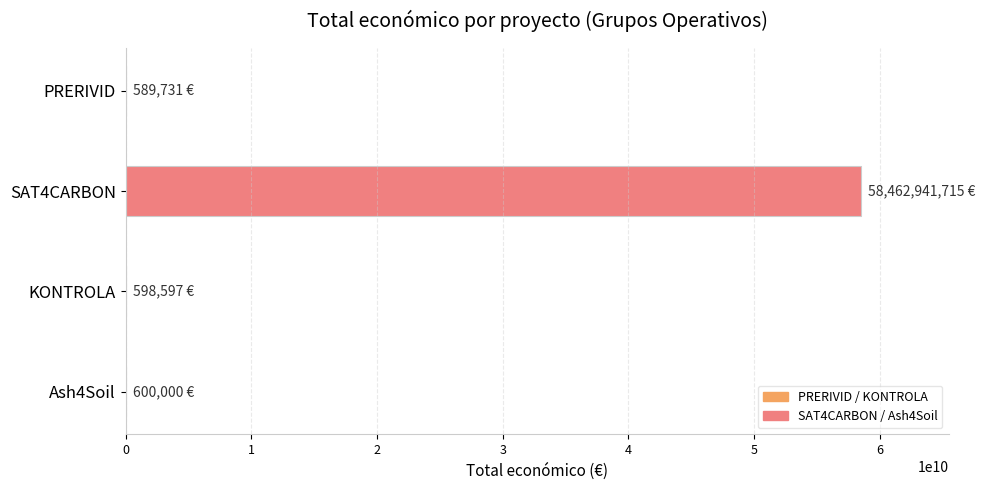

Is it true that the value at SAT4CARBON is 58462941715?

True